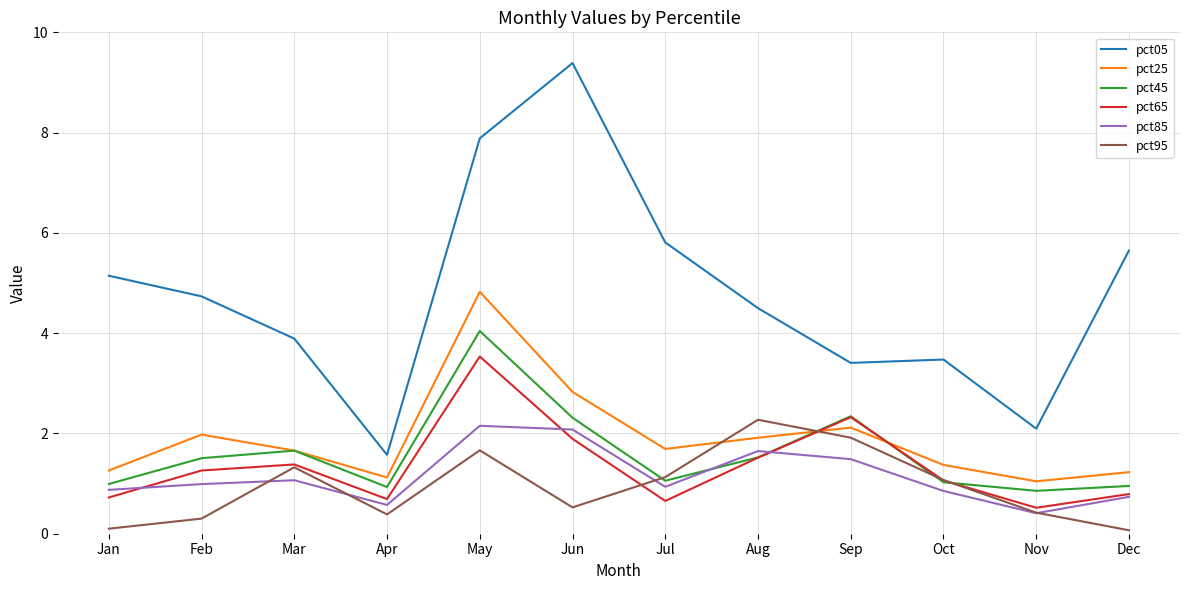

Is it true that pct25 equals 3.1 at Sep?

False